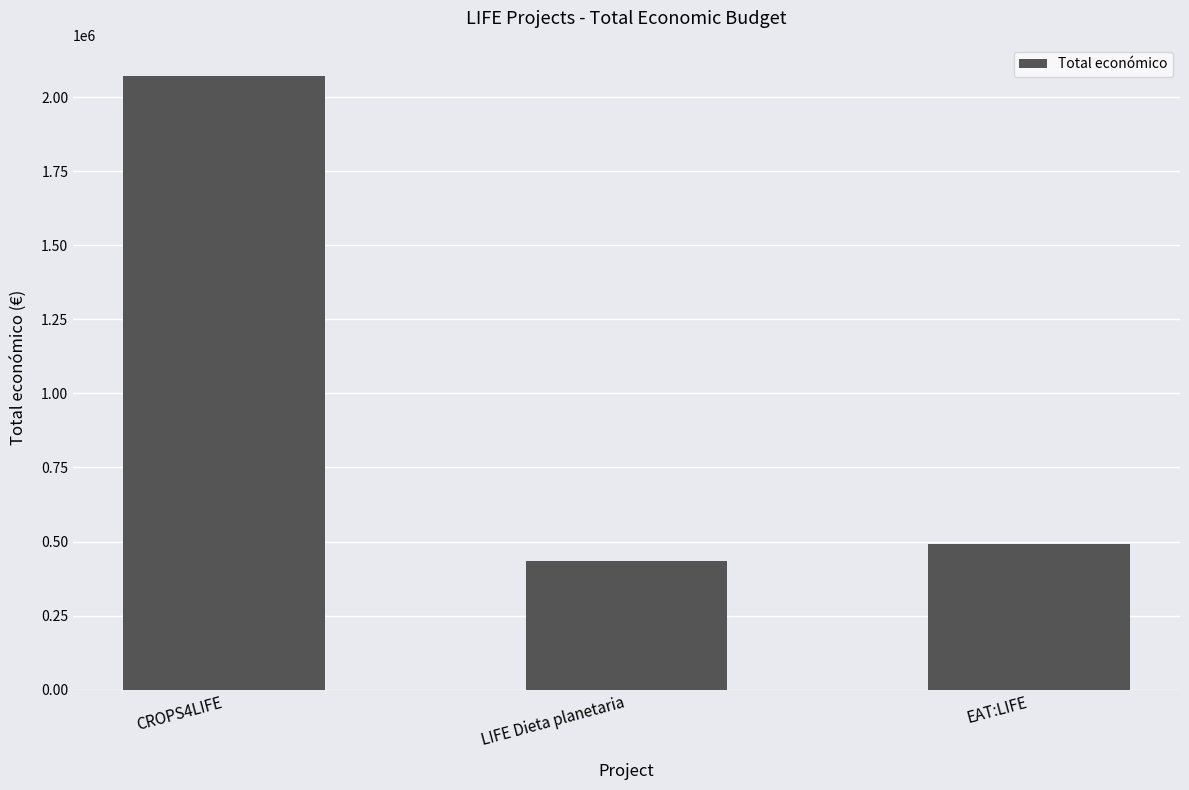

List the labels in order of value, smallest first.

LIFE Dieta planetaria, EAT:LIFE, CROPS4LIFE